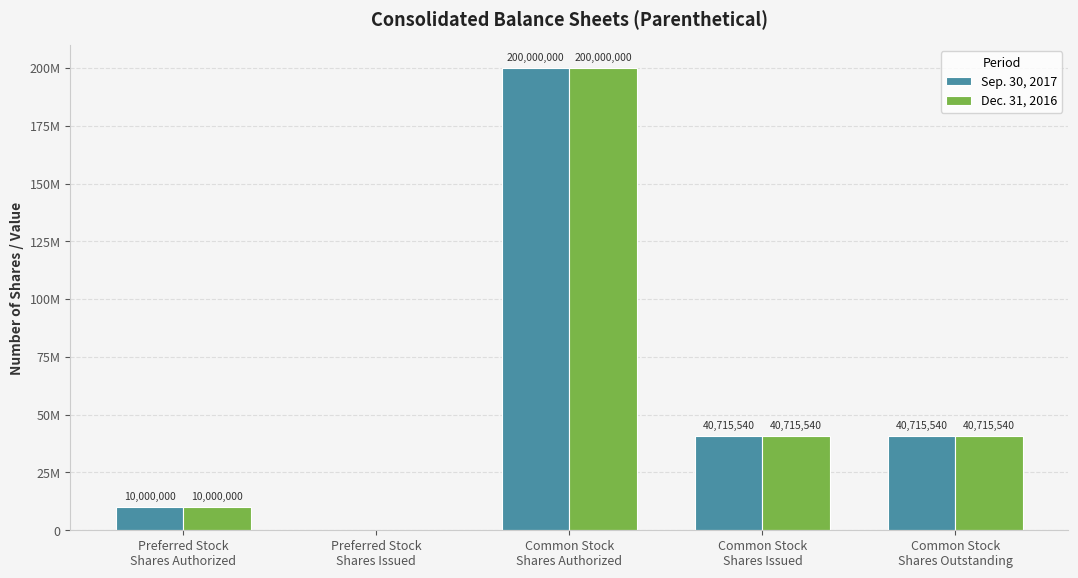

Are the bars grouped side by side (vs. stacked)?

Yes